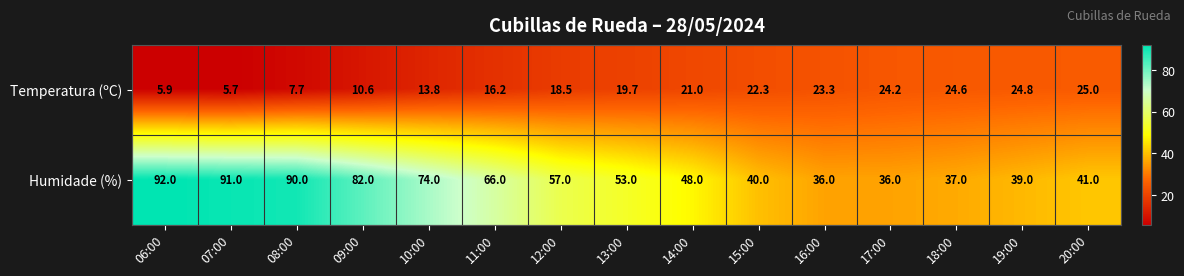

What is the approximate value of Temperatura (ºC) at 16:00?

23.3